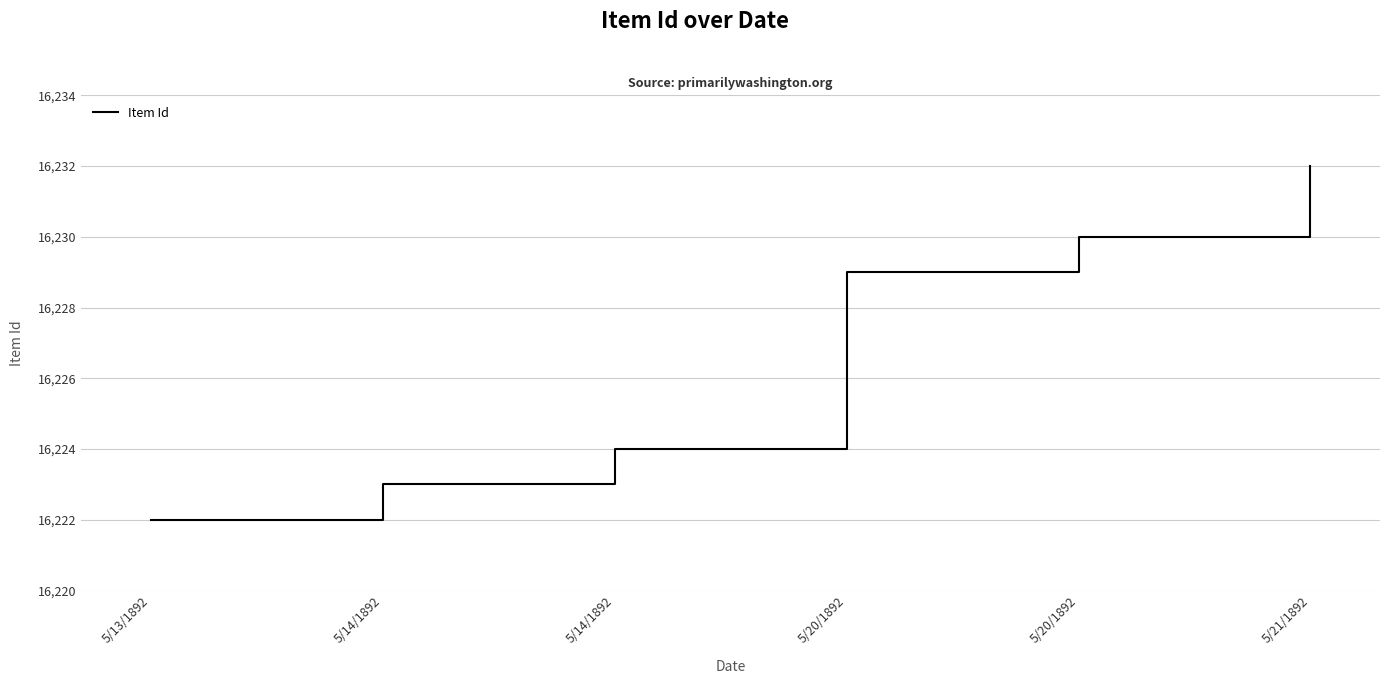

How many categories are shown in the chart?

6